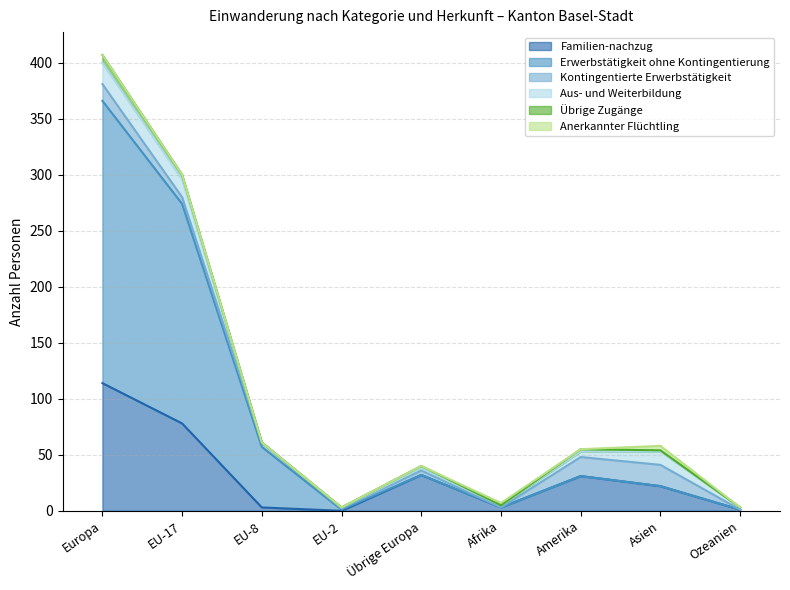

Count the number of categories in the chart.

9